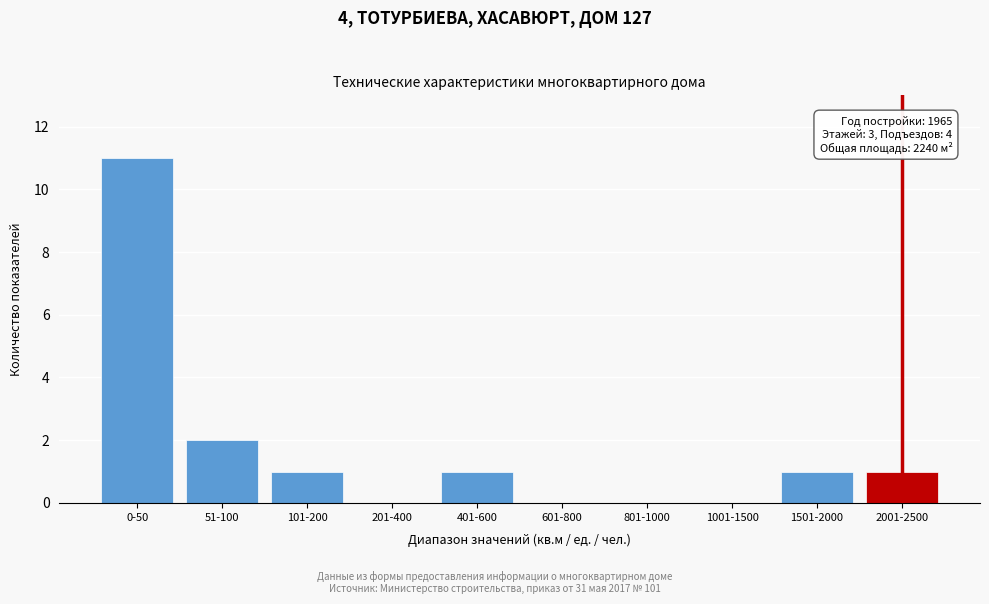

Reading right to left, extract all data points from this chart.

2001-2500=1	1501-2000=1	1001-1500=0	801-1000=0	601-800=0	401-600=1	201-400=0	101-200=1	51-100=2	0-50=11